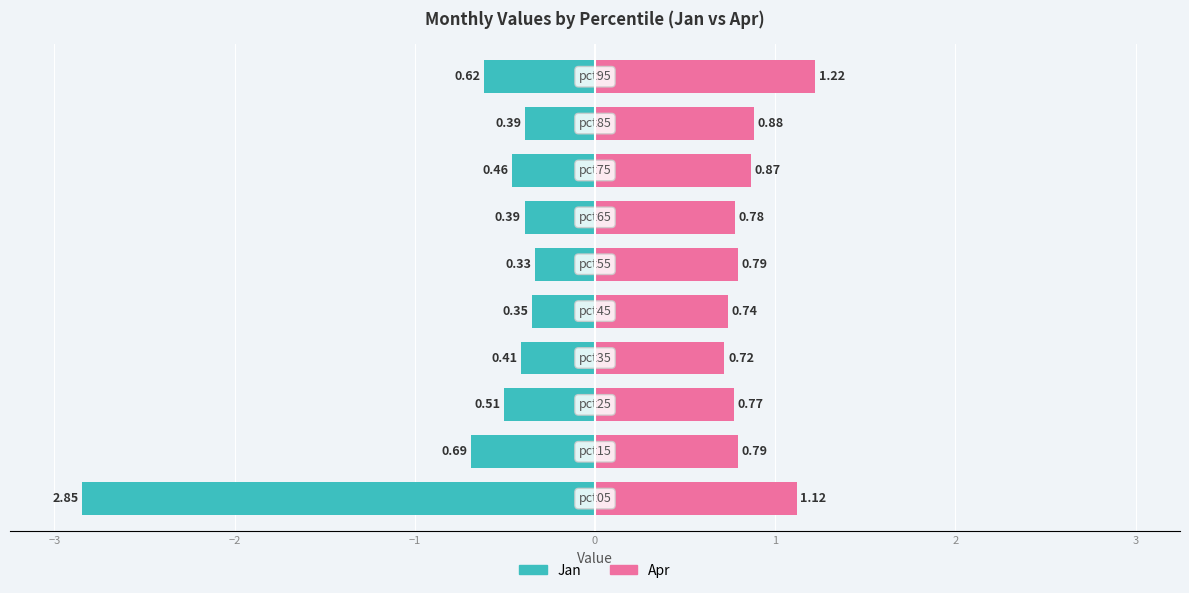

List the series in order of their overall mean, lowest first.

Jan, Apr